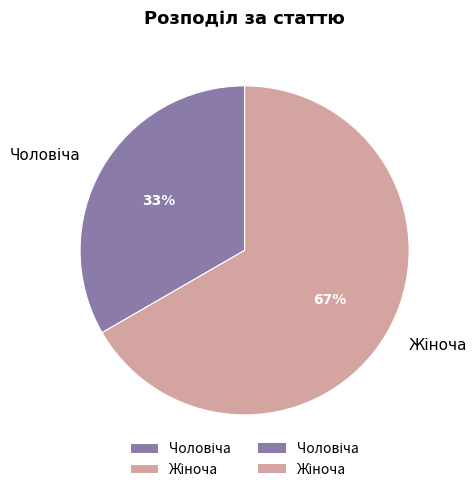

To the nearest percent, what is the average slice percentage?

50%